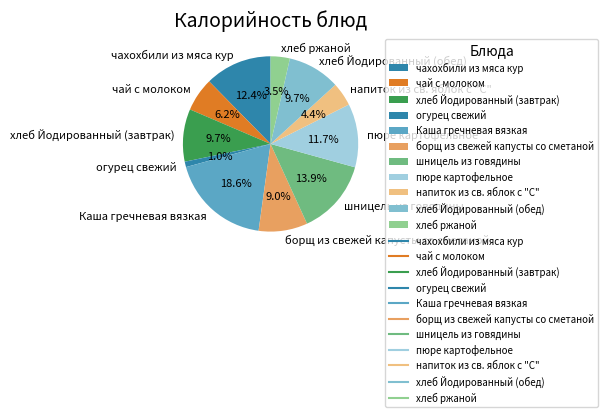

Which category has the biggest portion of the pie?

Каша гречневая вязкая